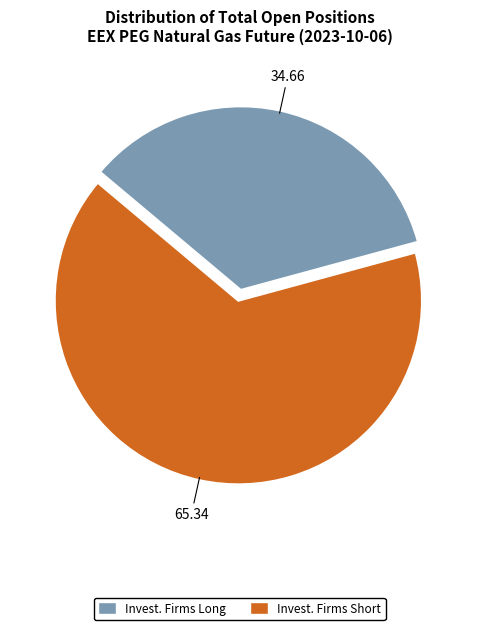

Does any single category account for the majority?

Yes